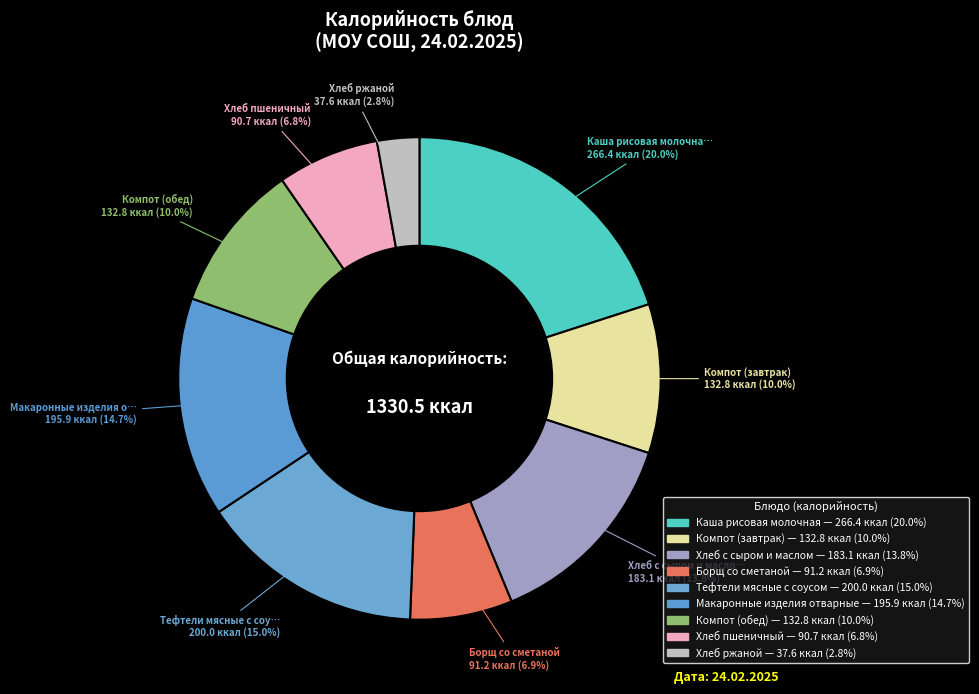

Count the number of slices in the pie.

9